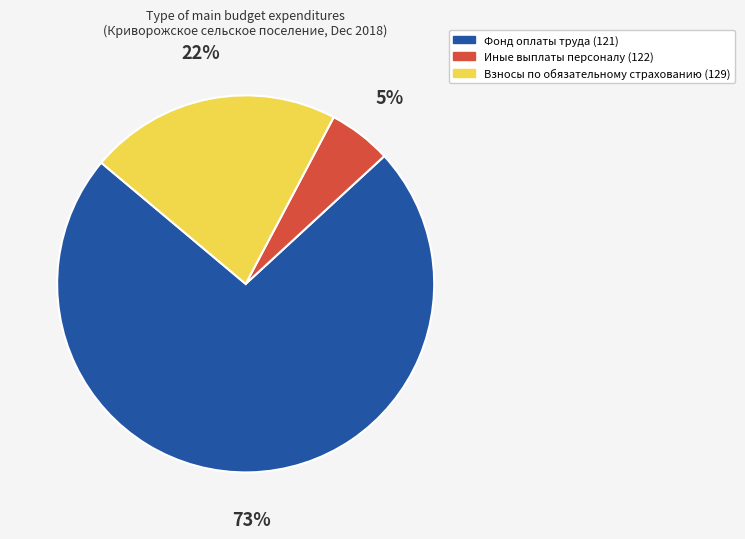

What is the smallest slice in the pie chart?

Иные выплаты персоналу (122)